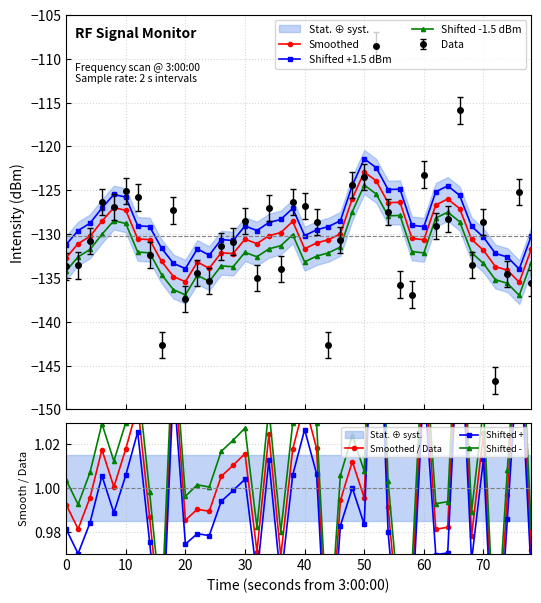

In Smoothed / Data, how many points are higher than both neighbors (excluding endpoints)?

13